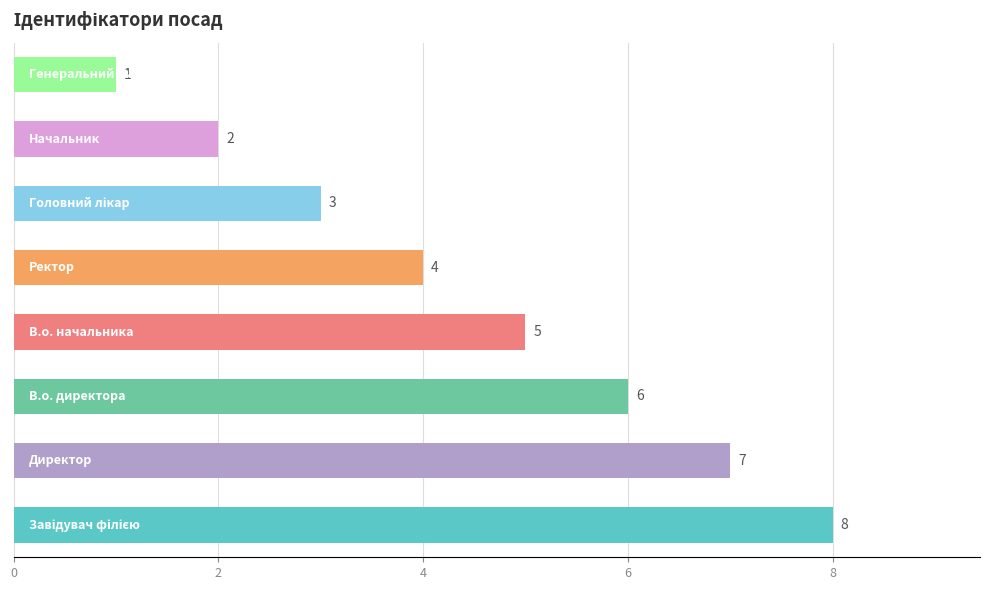

How many categories are shown in the chart?

8